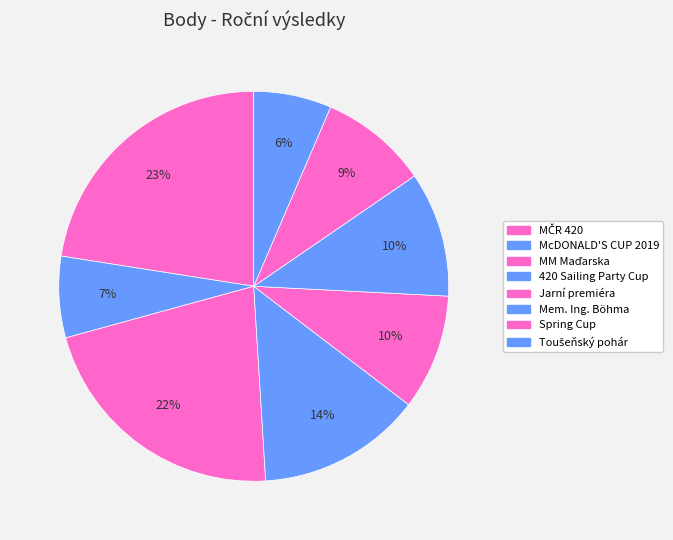

To the nearest percent, what is the difference between the largest and smallest slice percentages?

16%